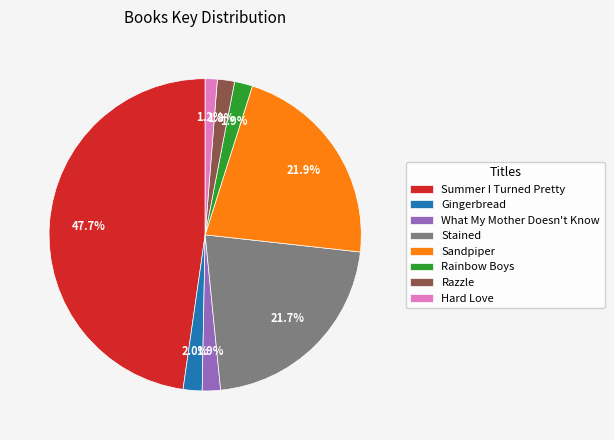

Which has a higher value, Sandpiper or Rainbow Boys?

Sandpiper